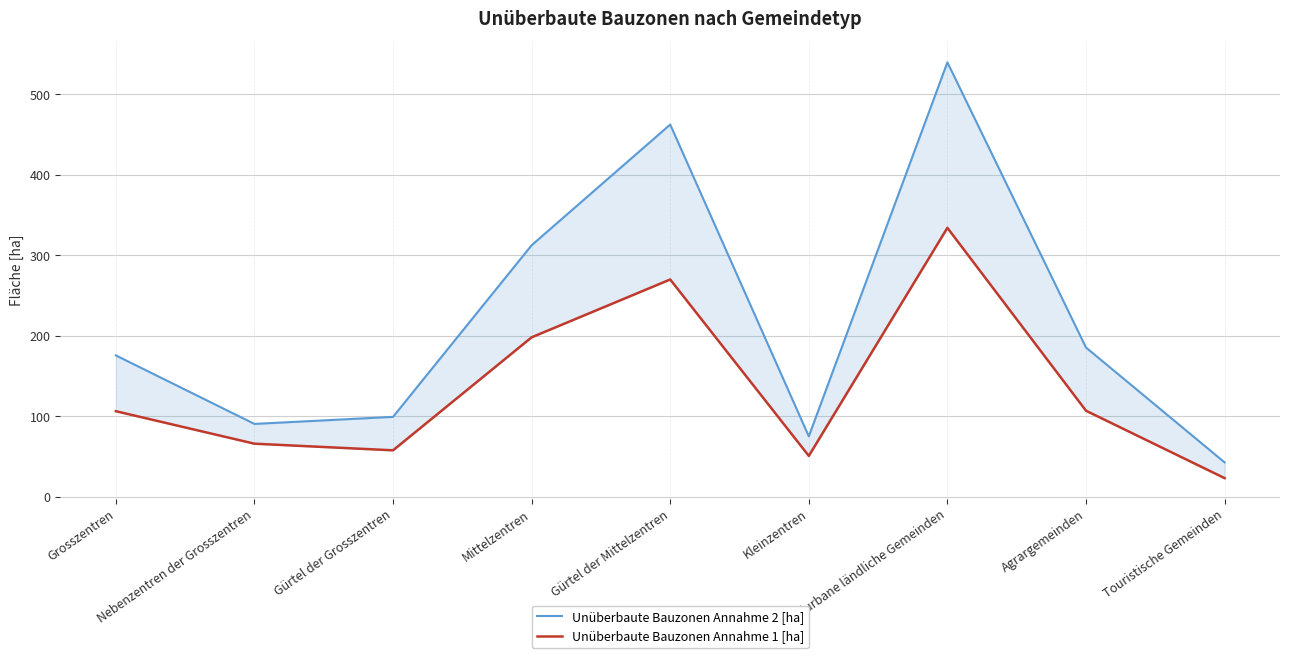

Does the chart display data point markers on the line(s)?

No